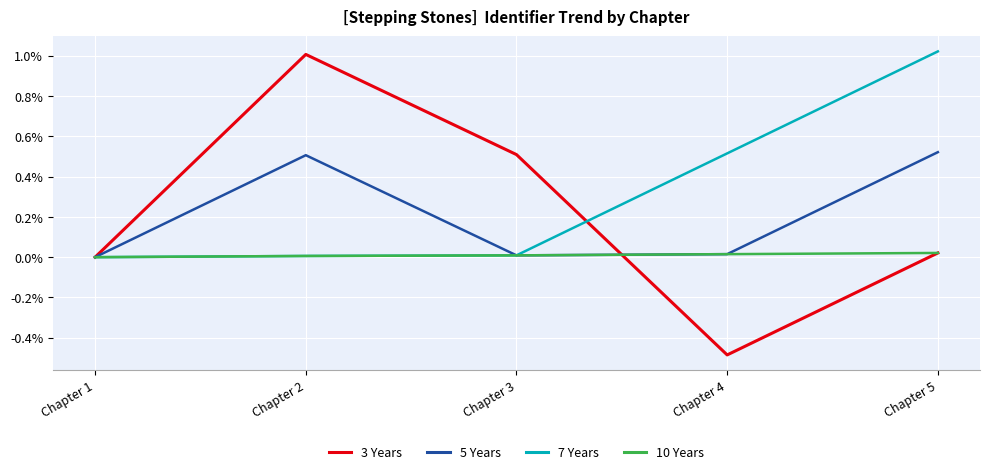

Is the value of 10 Years at Chapter 1 greater than the value of 7 Years at Chapter 4?

No